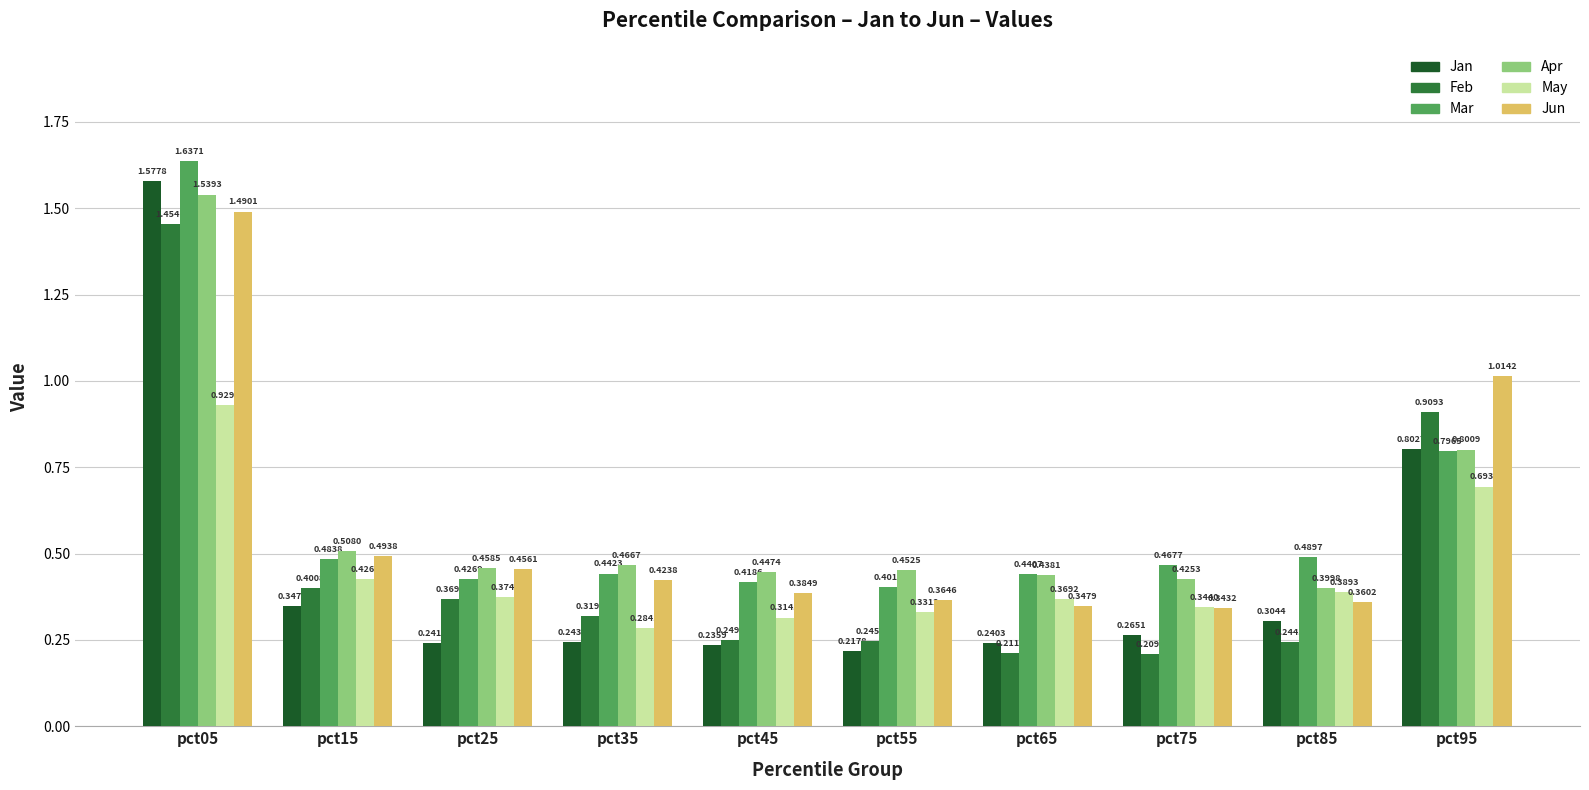

List the series in order of their peak value, highest first.

Mar, Jan, Apr, Jun, Feb, May